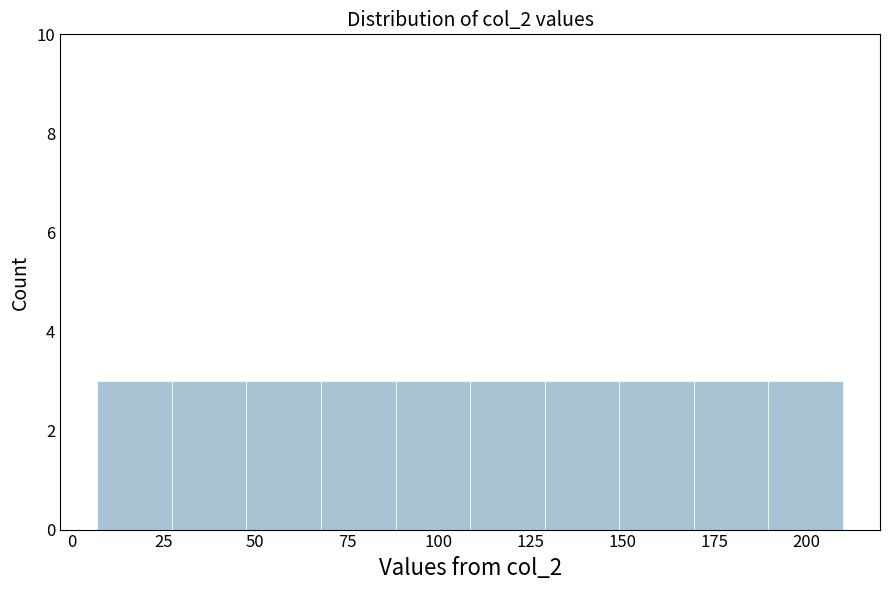

Reading left to right, transcribe this chart: for each bar, give the range it covers on the x-axis and its height. Neither the bar edges nor the heights are printed on the chart, so give them approximately, as read against the axes.

5 to 25: 3
25 to 50: 3
50 to 70: 3
70 to 90: 3
90 to 110: 3
110 to 130: 3
130 to 150: 3
150 to 170: 3
170 to 190: 3
190 to 210: 3